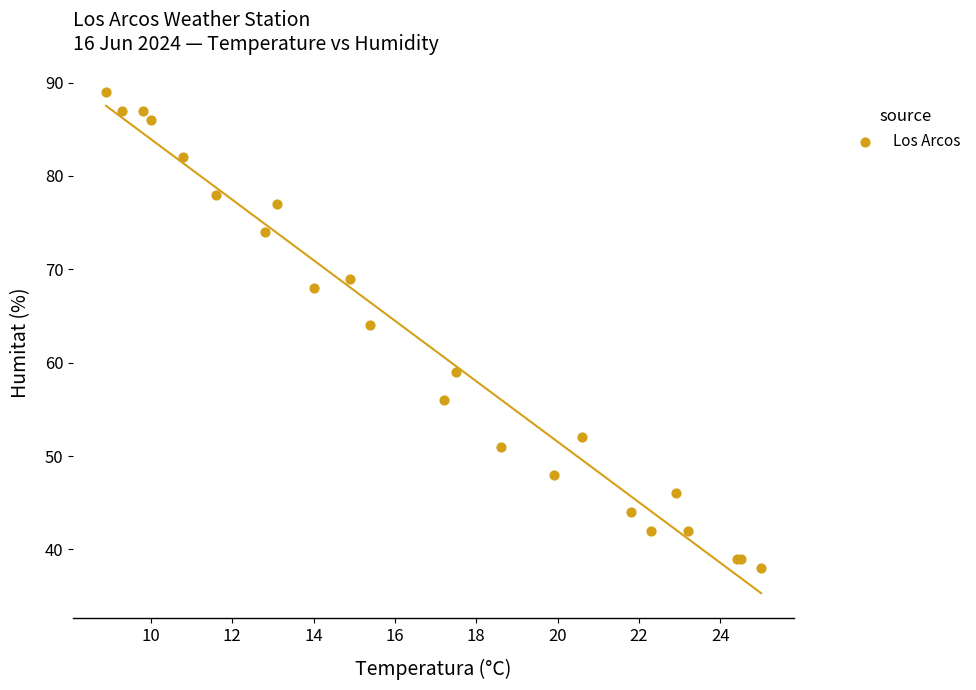

What Y value in the scatter plot is closest to 63?

64